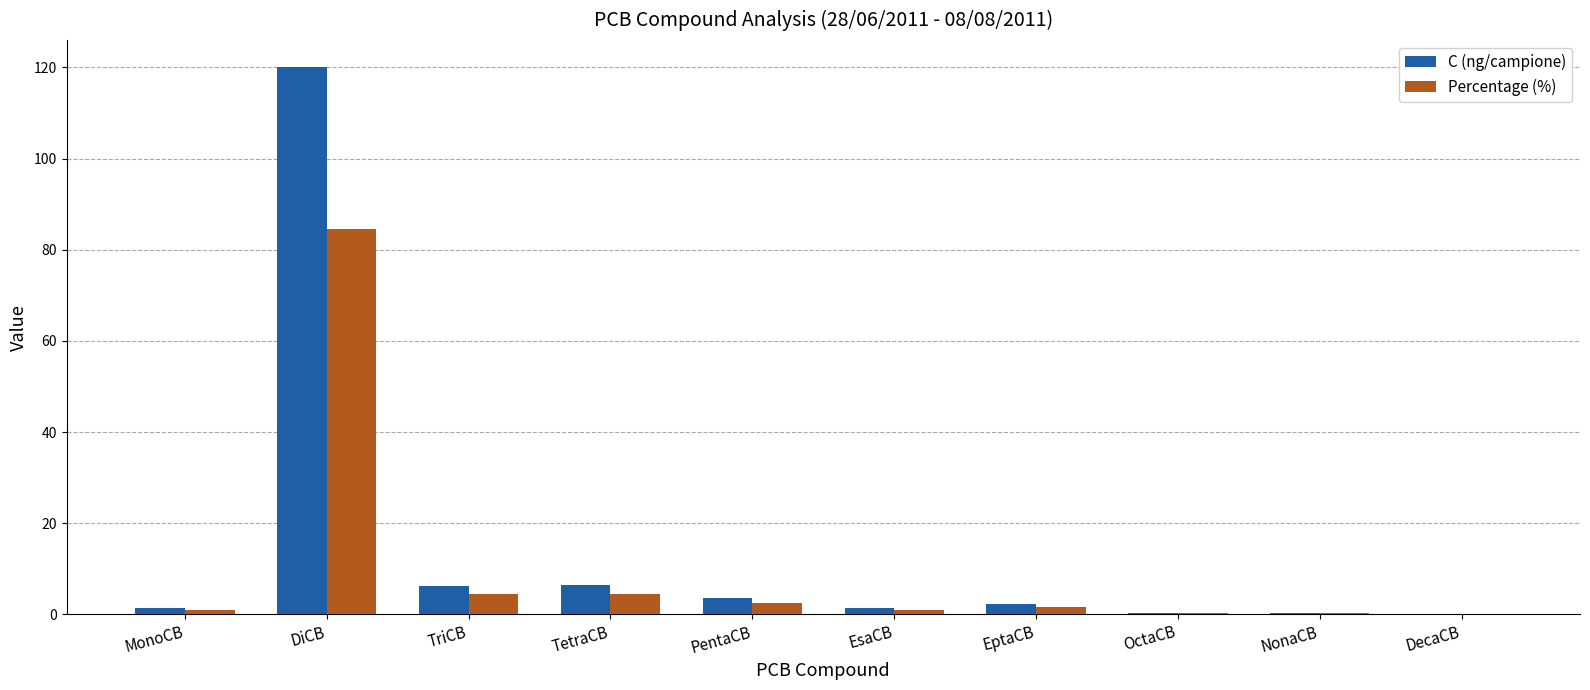

What is the greatest value displayed?

120.0